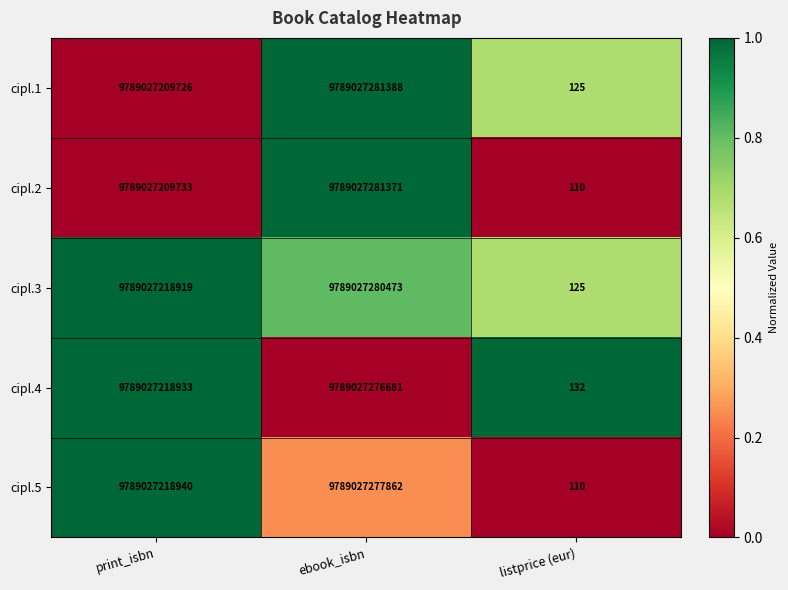

Which series has the largest range (max minus min)?

cipl.1